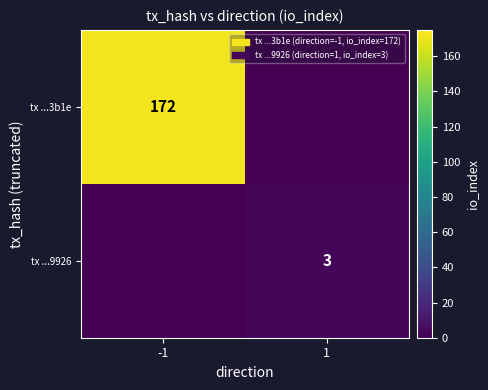

Is the value of tx ...3b1e at -1 greater than the value of tx ...9926 at 1?

Yes